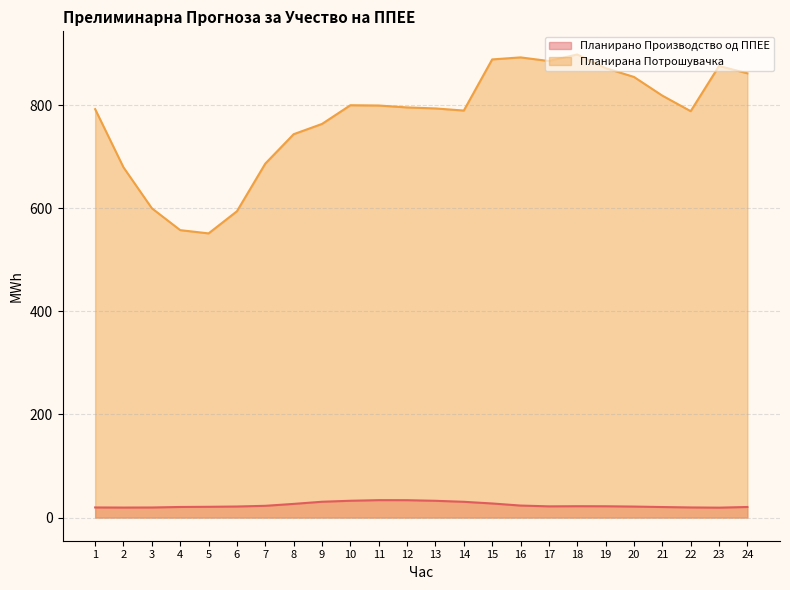

Is it true that Планирано Производство од ППЕЕ equals 22.0 at 18?

True